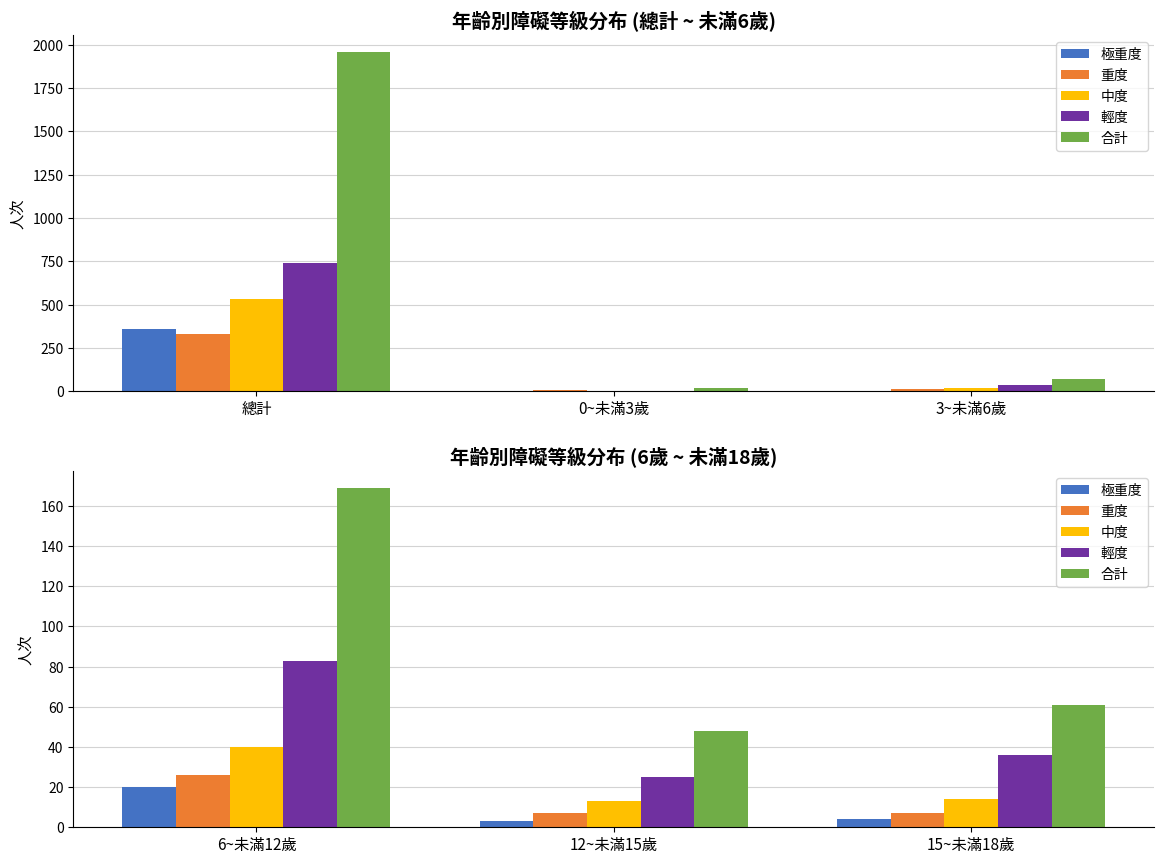

Which label corresponds to the smallest value in the chart?

12~未滿15歲